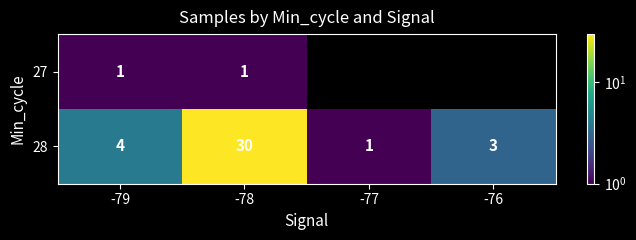

Is it true that 27 equals 2 at -78?

False